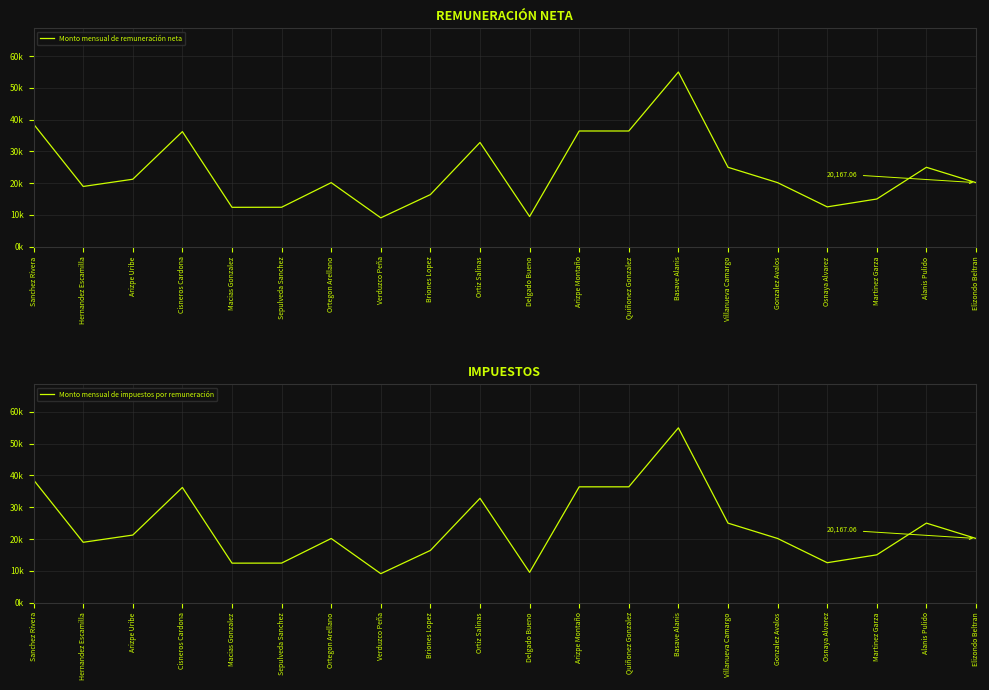

How many interior local peaks does the Monto mensual de impuestos por remuneración series have?

5